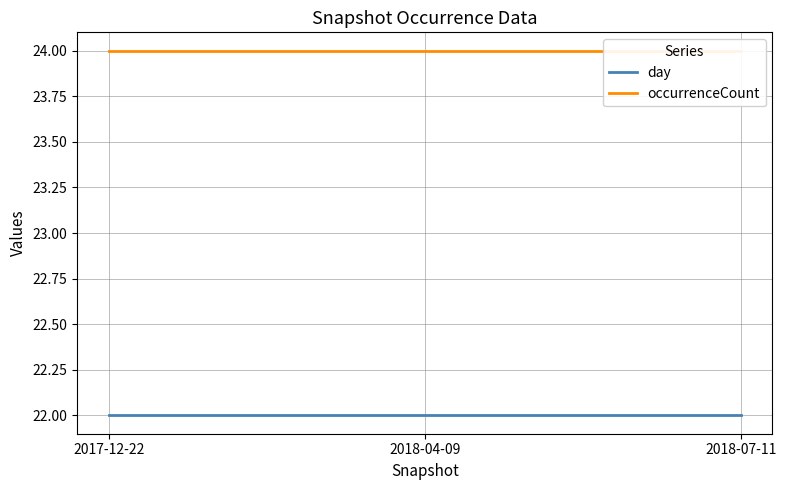

Is it true that day equals 22 at 2018-07-11?

True